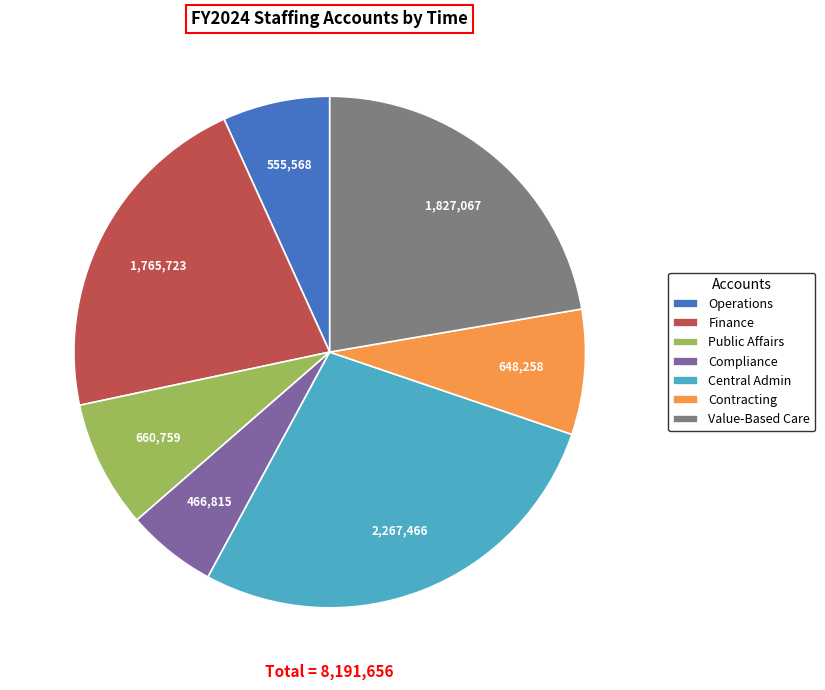

Combined, do Contracting and Public Affairs account for over 50%?

No